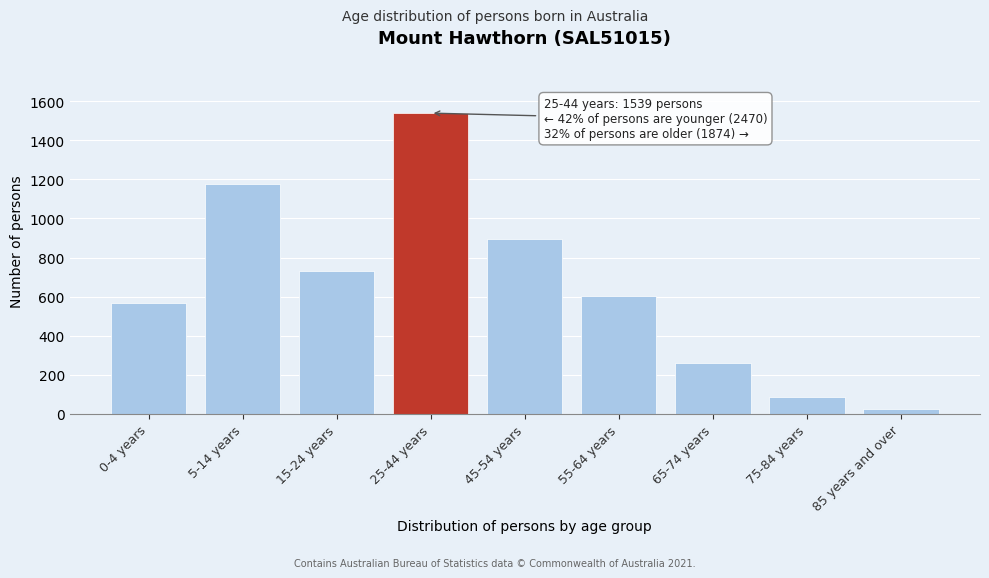

Reading left to right, extract all data points from this chart.

567	1174	729	1539	895	601	262	89	27